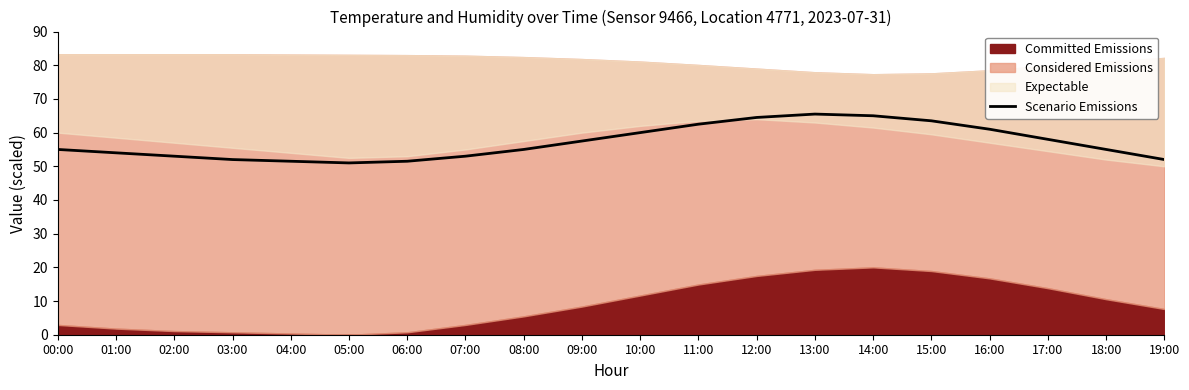

How many interior local peaks (higher than both neighbors) does the data have?

1